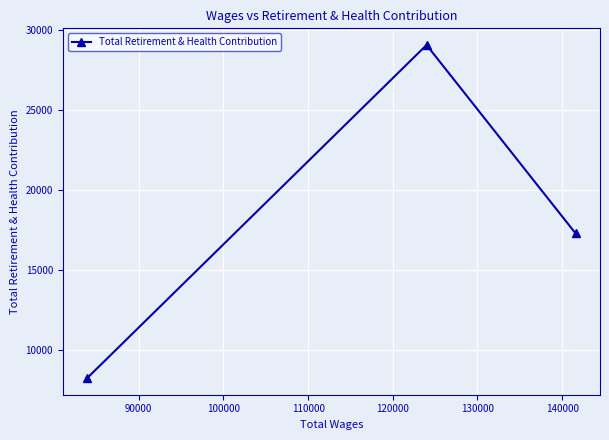

What is the difference between the second highest and minimum values?

9036